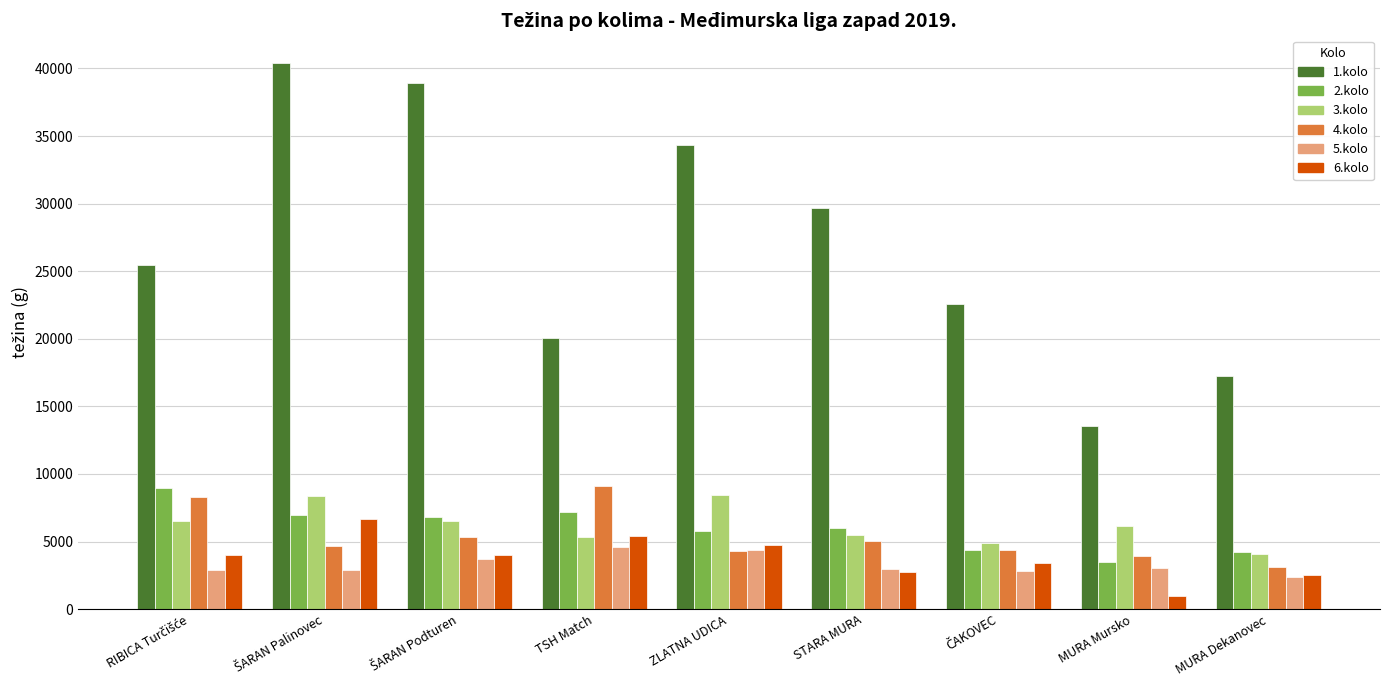

What is the minimum value for 2.kolo?

3451